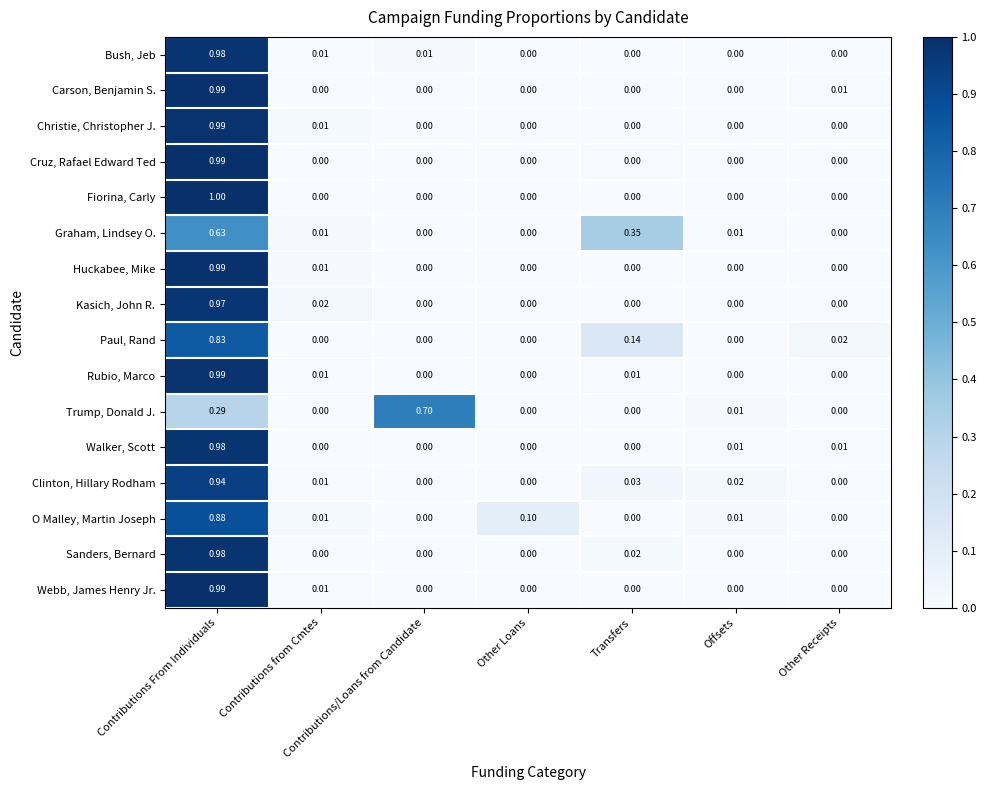

Is the value of Rubio, Marco at Offsets greater than the value of Christie, Christopher J. at Contributions from Cmtes?

No